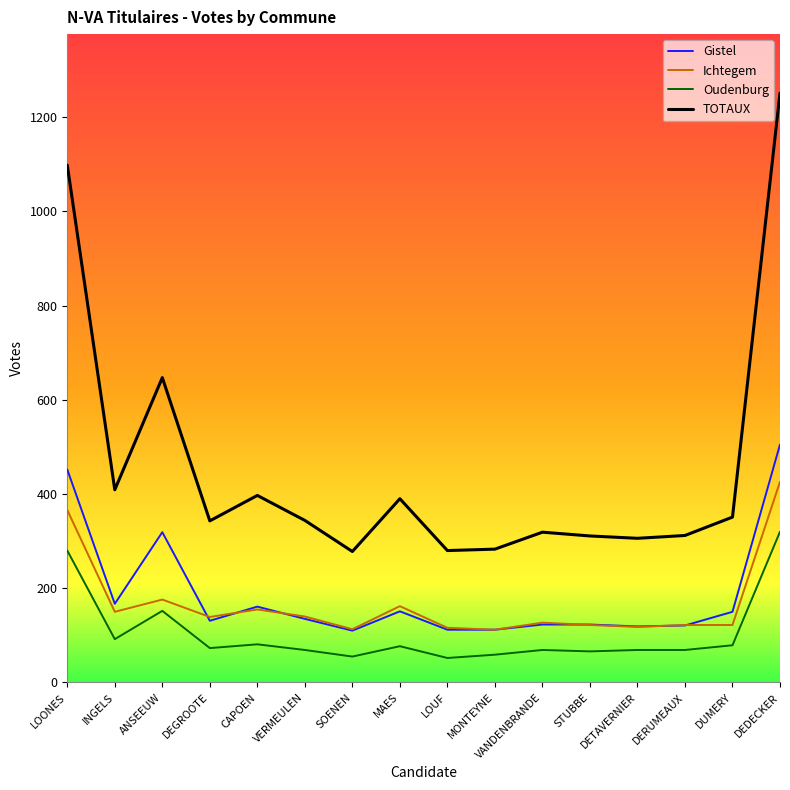

Where does the Gistel series first go above 135?

LOONES